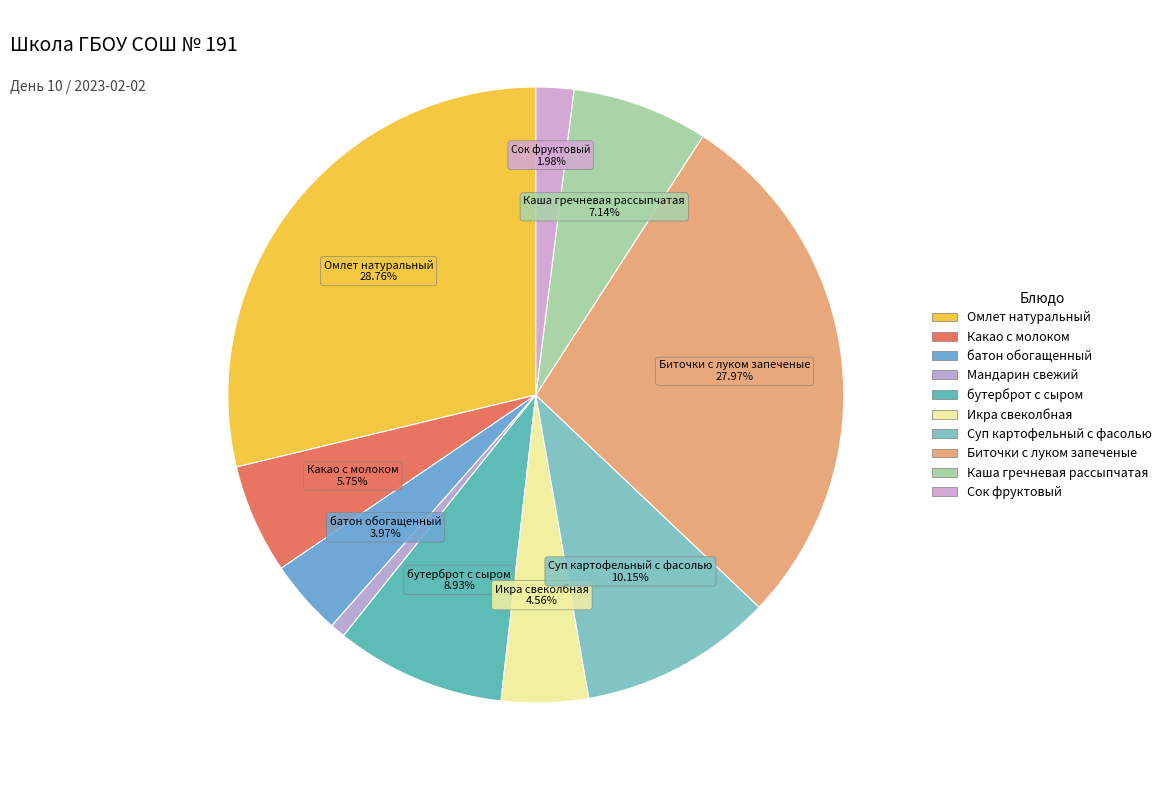

The Какао с молоком slice represents 15% of the pie. True or false?

False